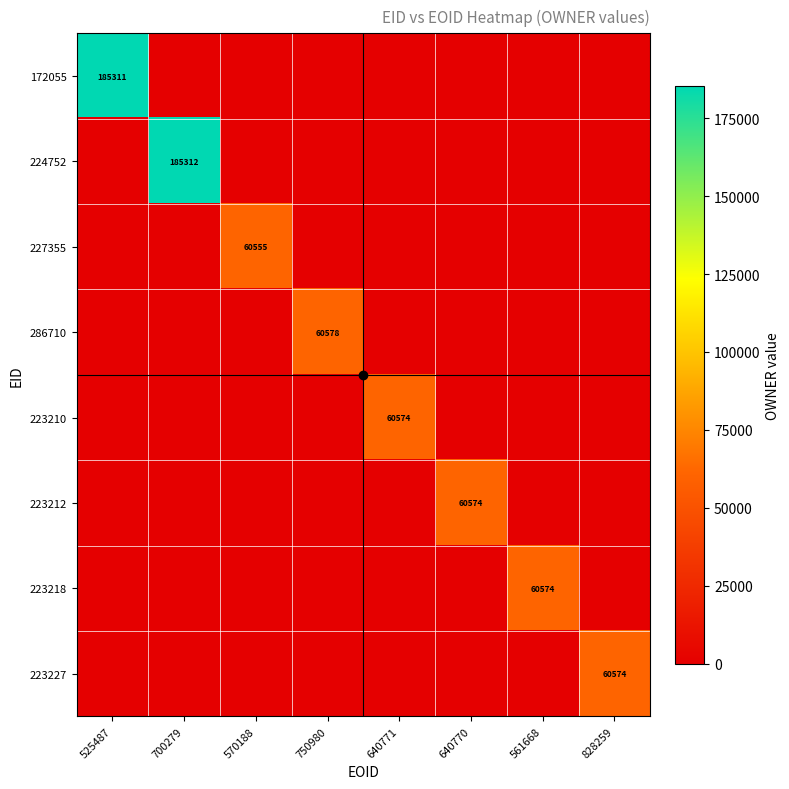

Which has a higher value, 525487 or 750980?

525487